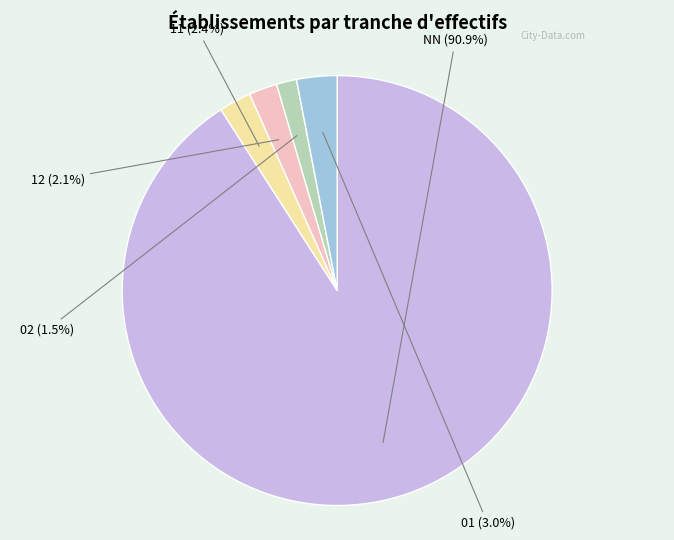

True or false: 12 accounts for 12% of the total.

False